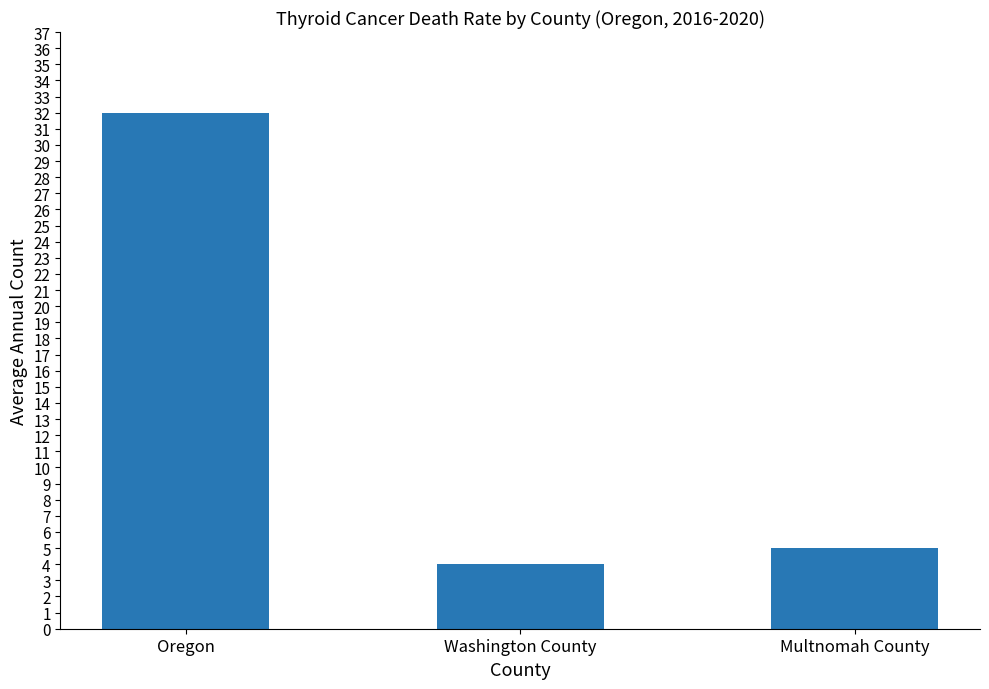

The chart shows a value of 5 at Multnomah County. True or false?

True